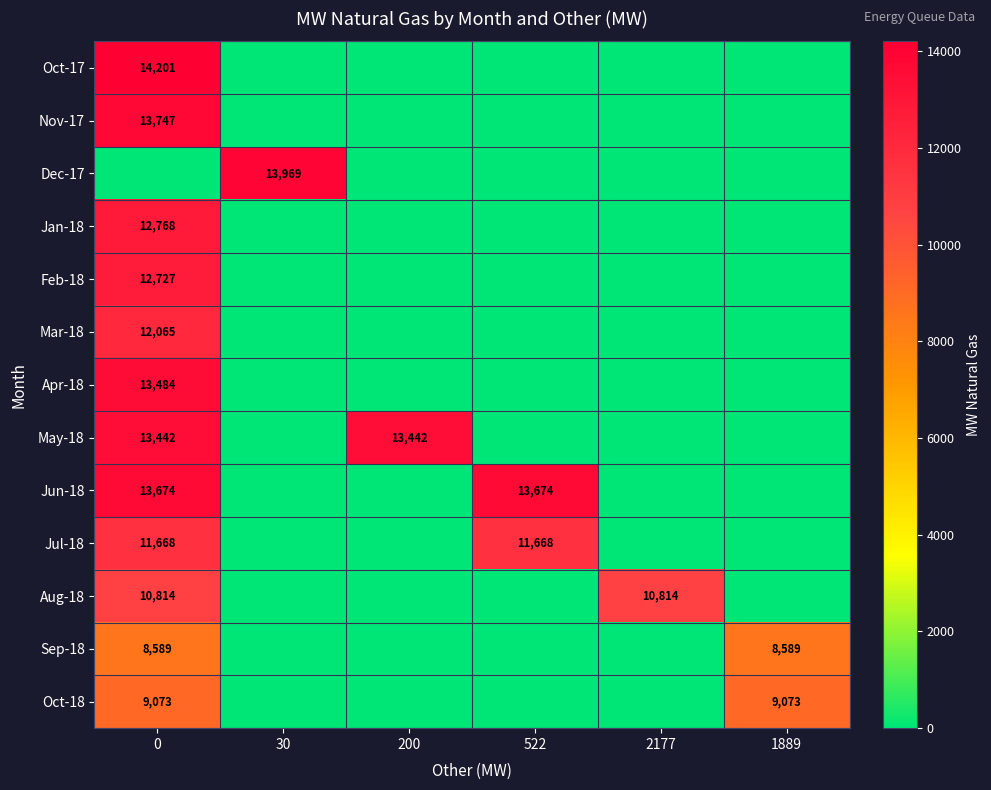

The Sep-18 series shows 8589 at 0. True or false?

True